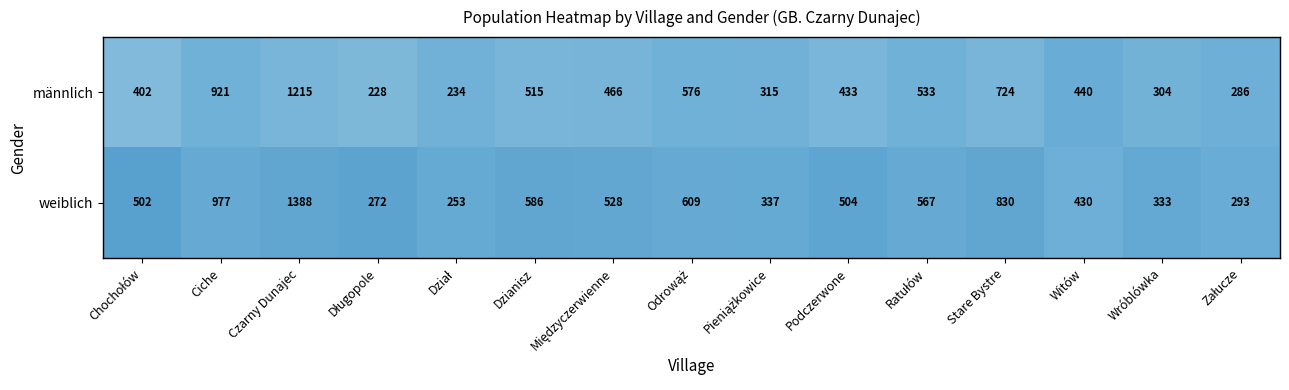

Which series has the largest total across all categories?

weiblich